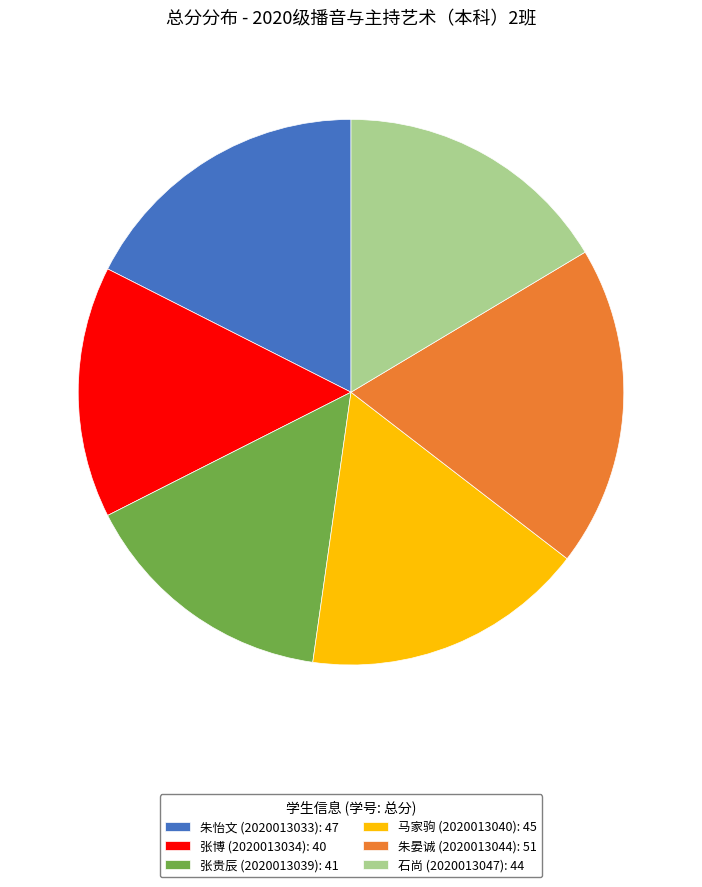

Which has a higher value, 朱晏诚 (2020013044): 51 or 朱怡文 (2020013033): 47?

朱晏诚 (2020013044): 51